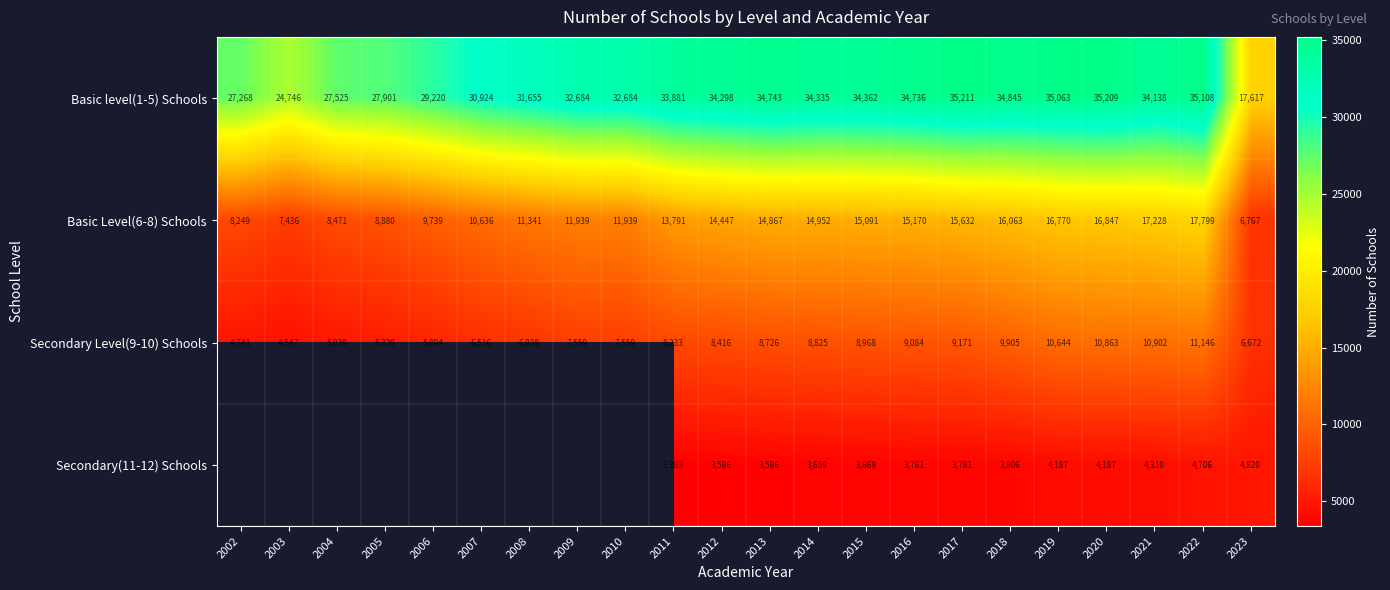

Rank the series at 2012 from highest to lowest value.

Basic level(1-5) Schools, Basic Level(6-8) Schools, Secondary Level(9-10) Schools, Secondary(11-12) Schools